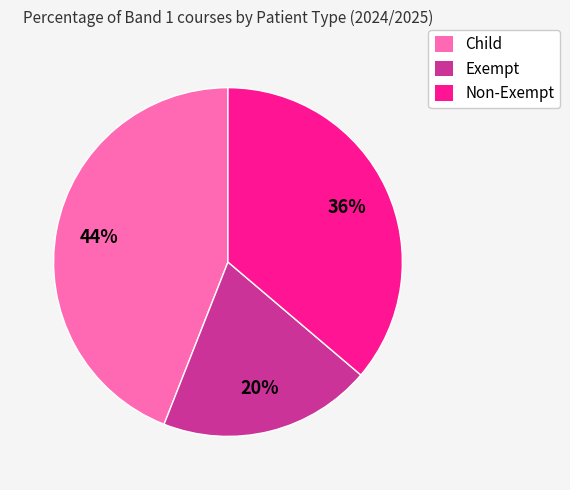

How many slices are in this pie chart?

3